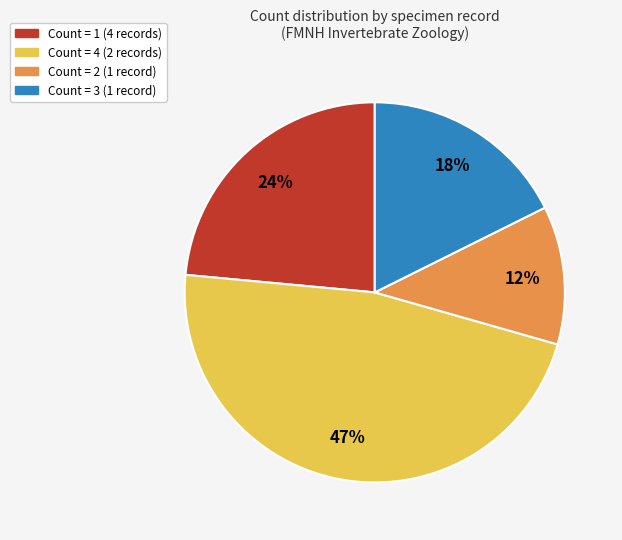

To the nearest percent, what is the average slice percentage?

25%